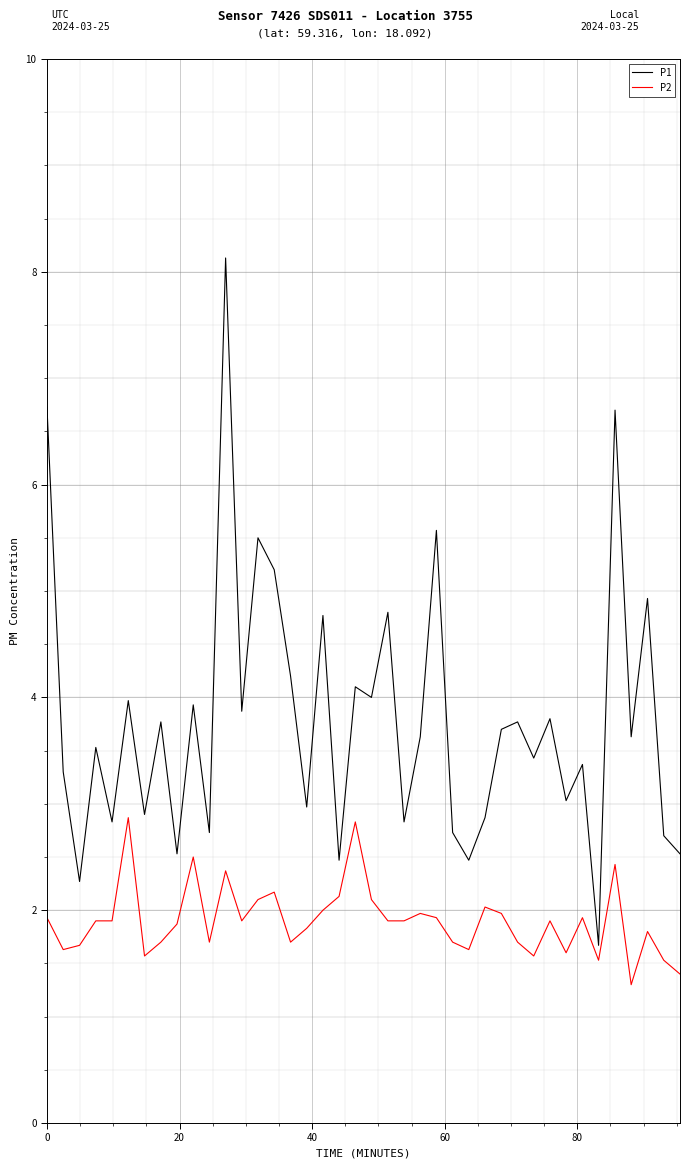

What is the difference between the maximum and minimum values in the P2 series?

1.6